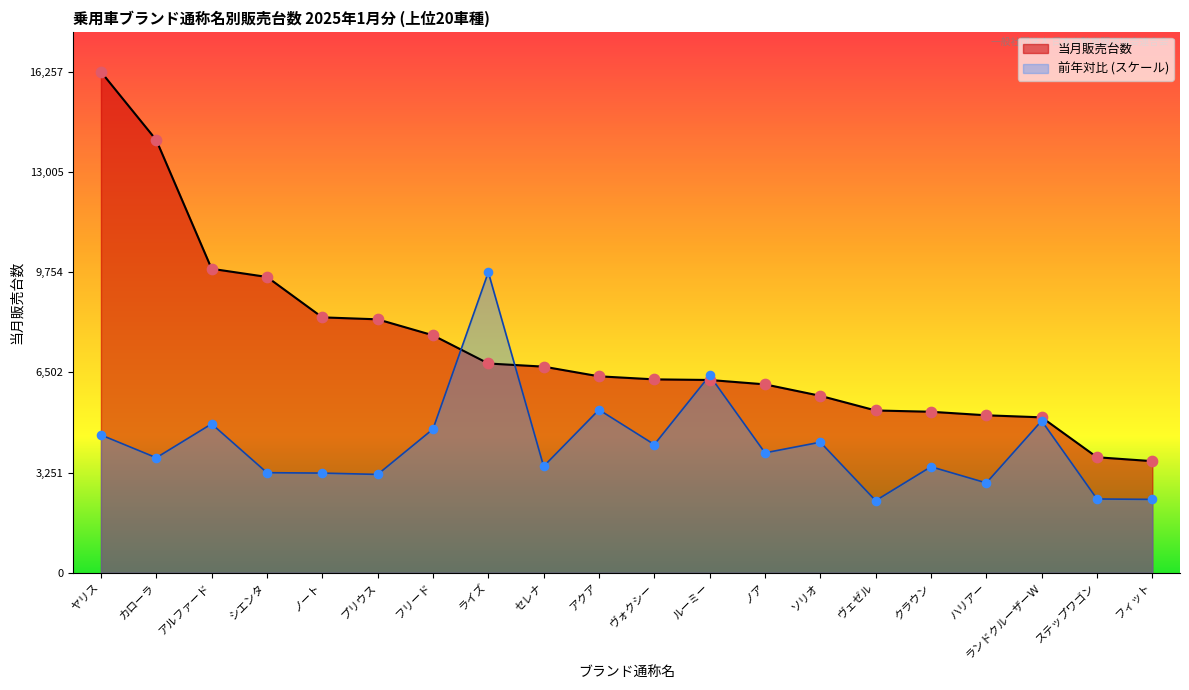

What is the change in value from ランドクルーザーＷ to ステップワゴン?

-1295